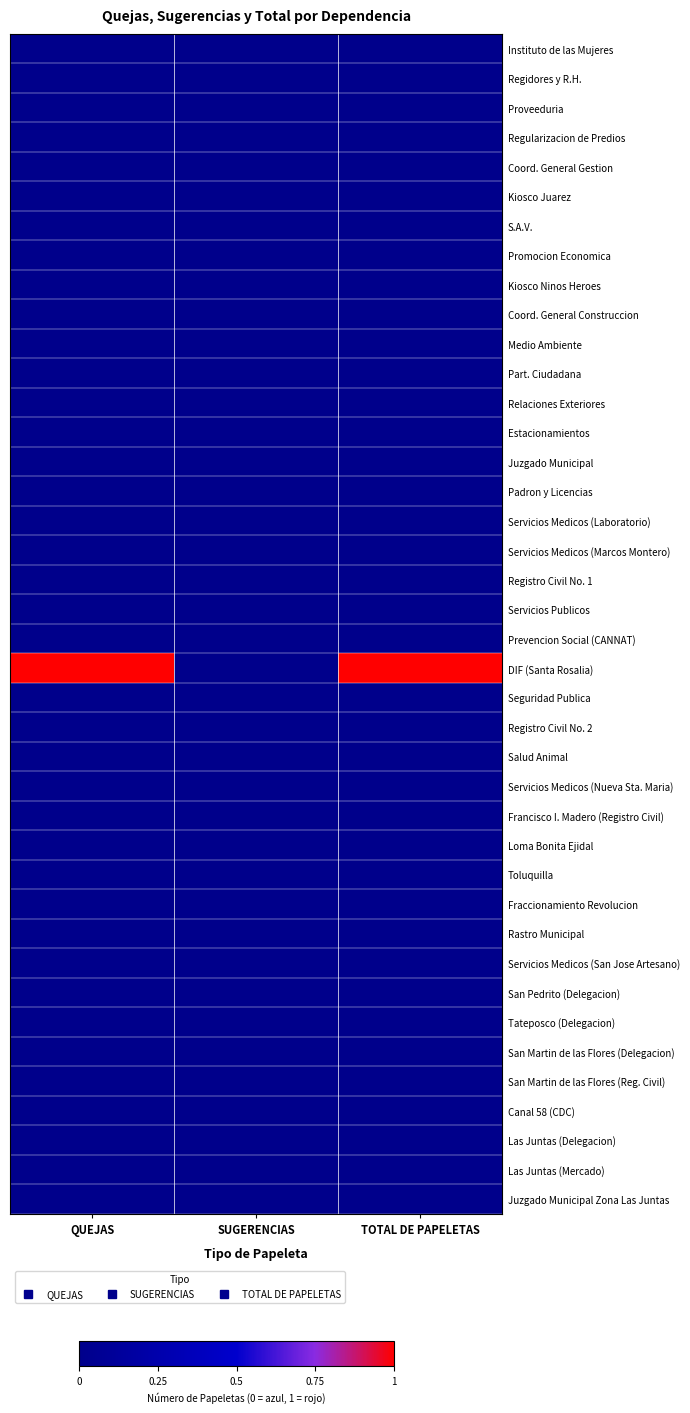

At which category does the chart reach its minimum across all series?

QUEJAS